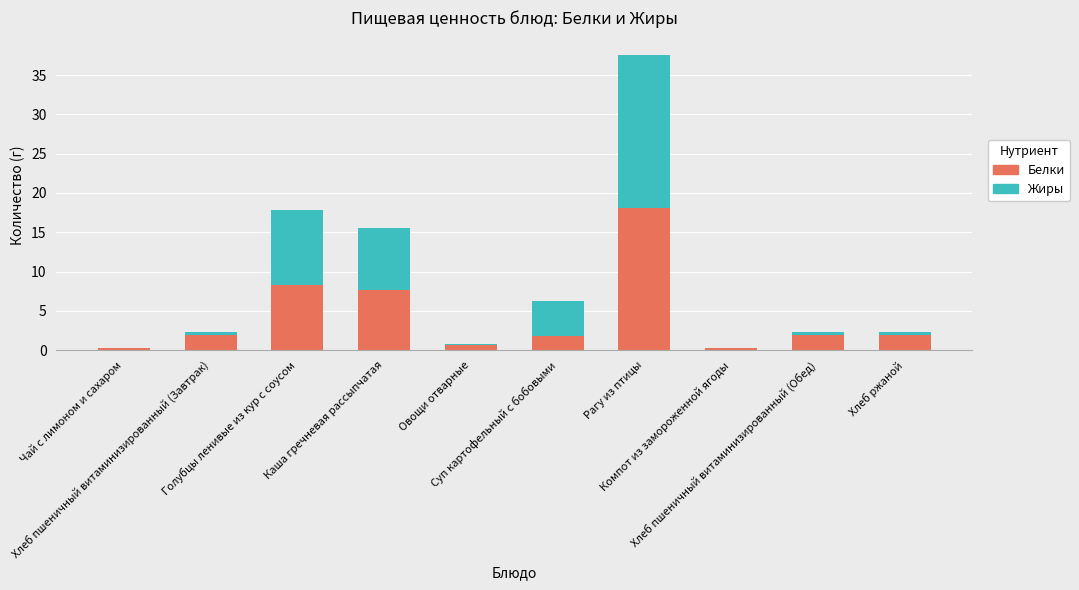

Count the number of categories in the chart.

10